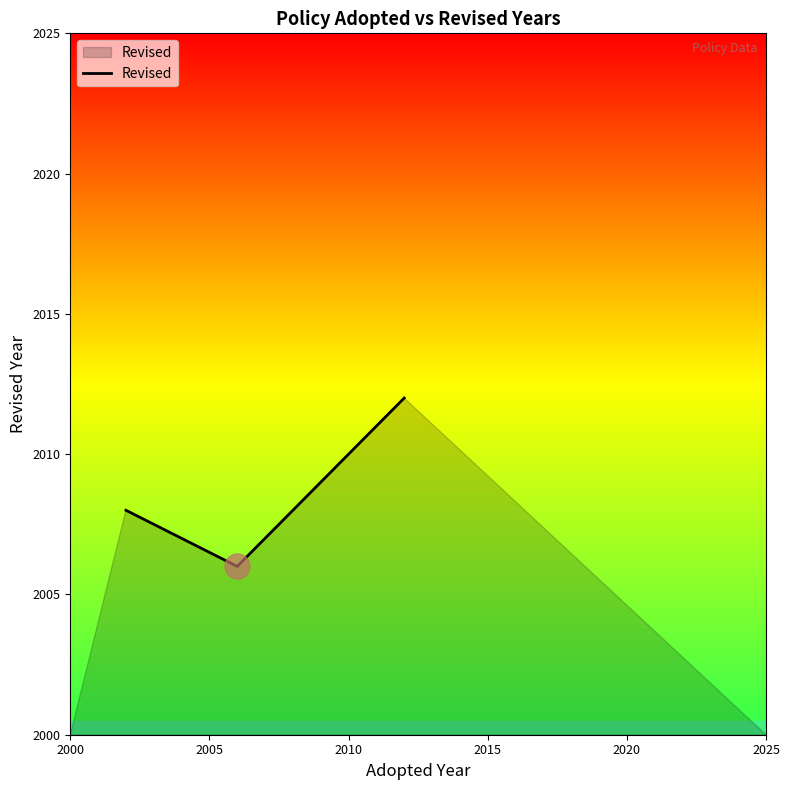

What is the average value?

2009